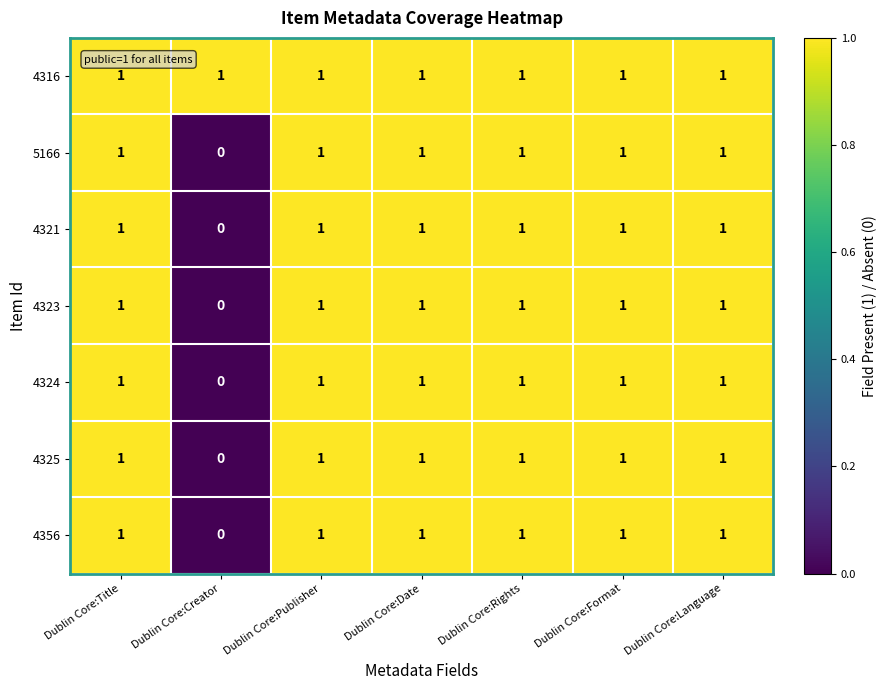

Which series has the largest total across all categories?

4316